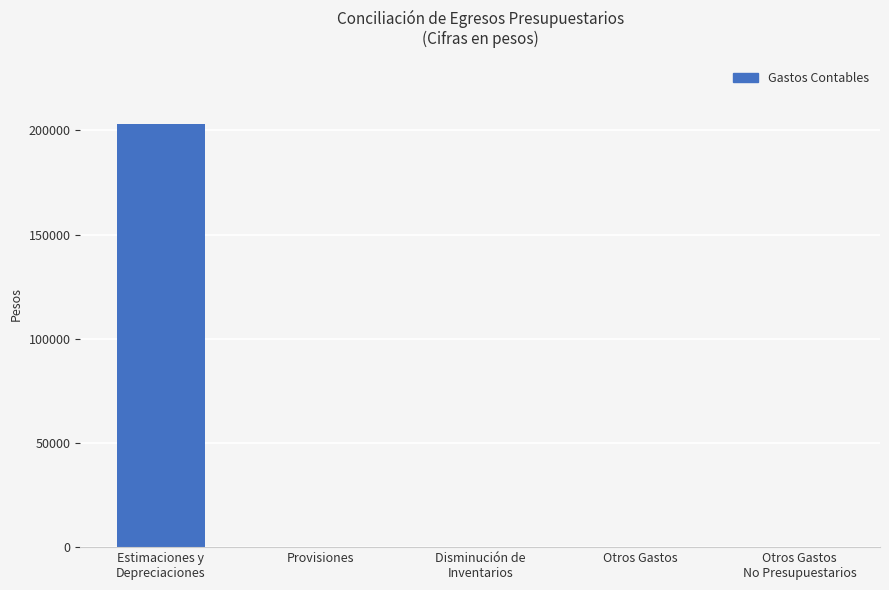

The value at Provisiones is 0.0. True or false?

True